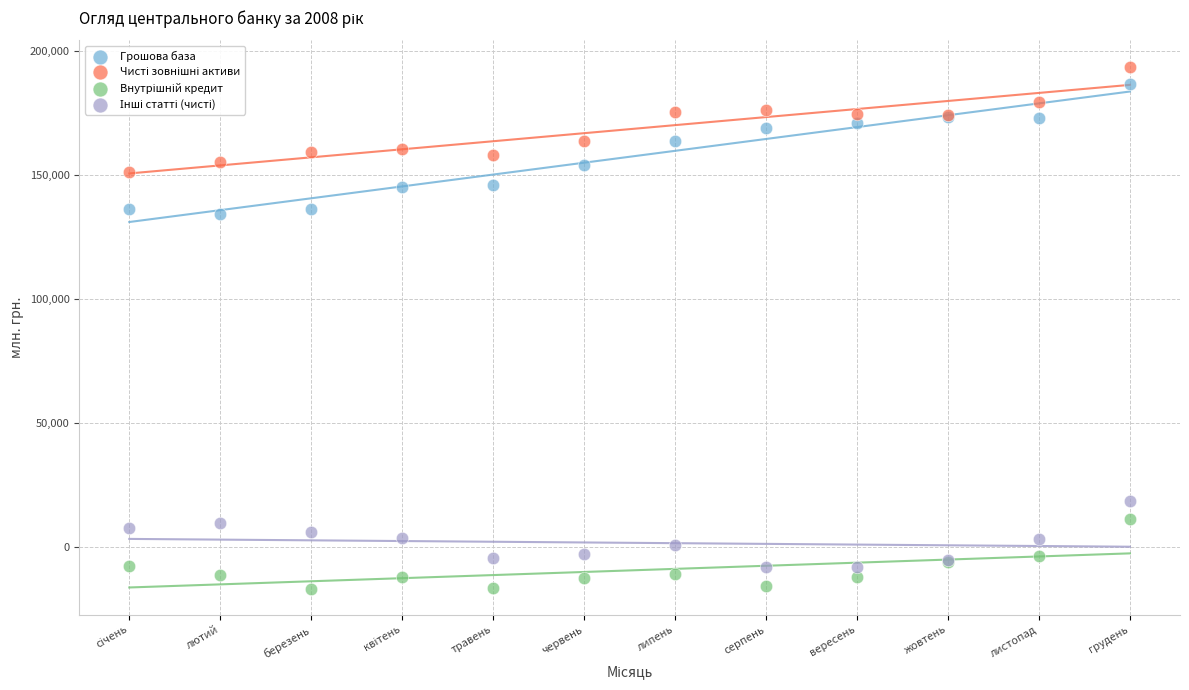

Which series has the largest Y range (max minus min)?

Грошова база